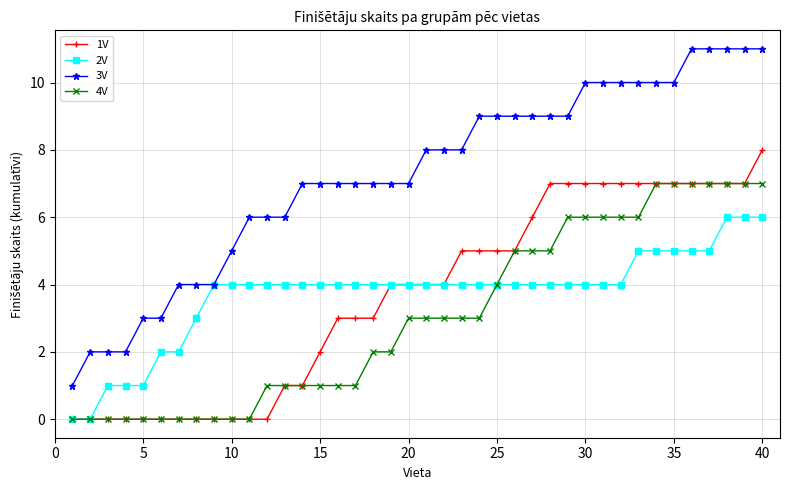

Which series has the largest range (max minus min)?

3V